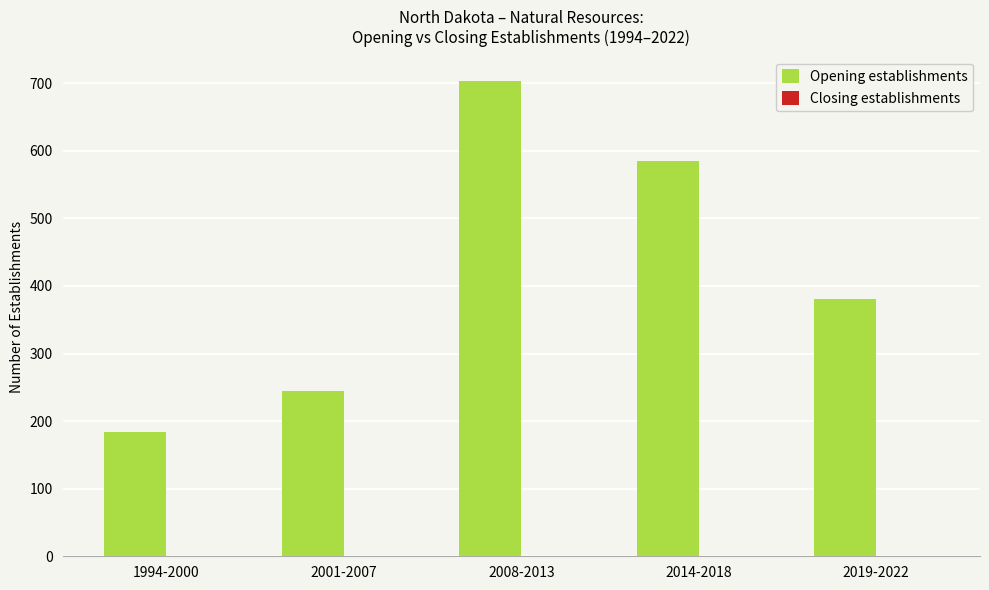

At which category does the chart reach its peak across all series?

2008-2013